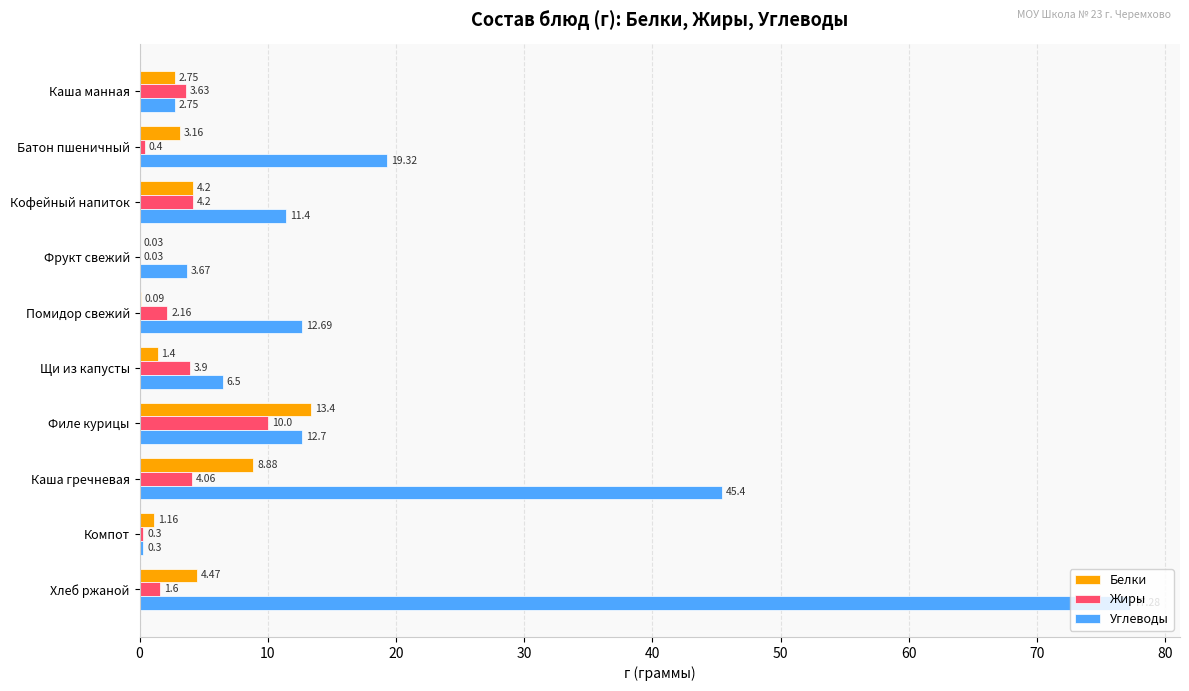

Between Батон пшеничный and Каша гречневая, which series saw the biggest shift?

Углеводы